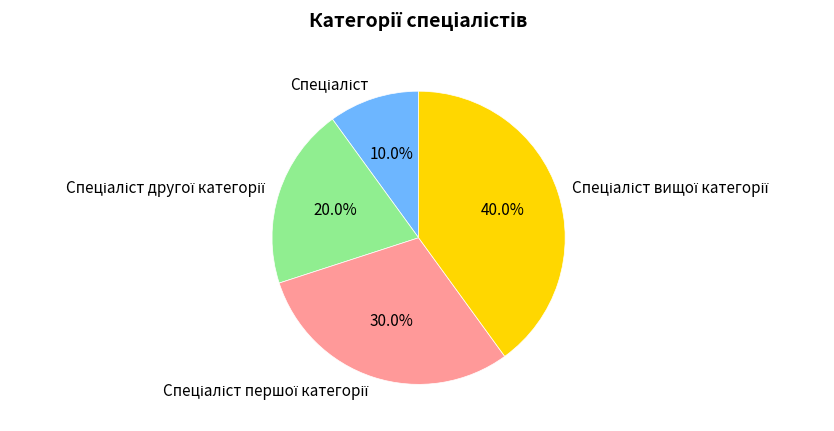

Does any single category account for the majority?

No